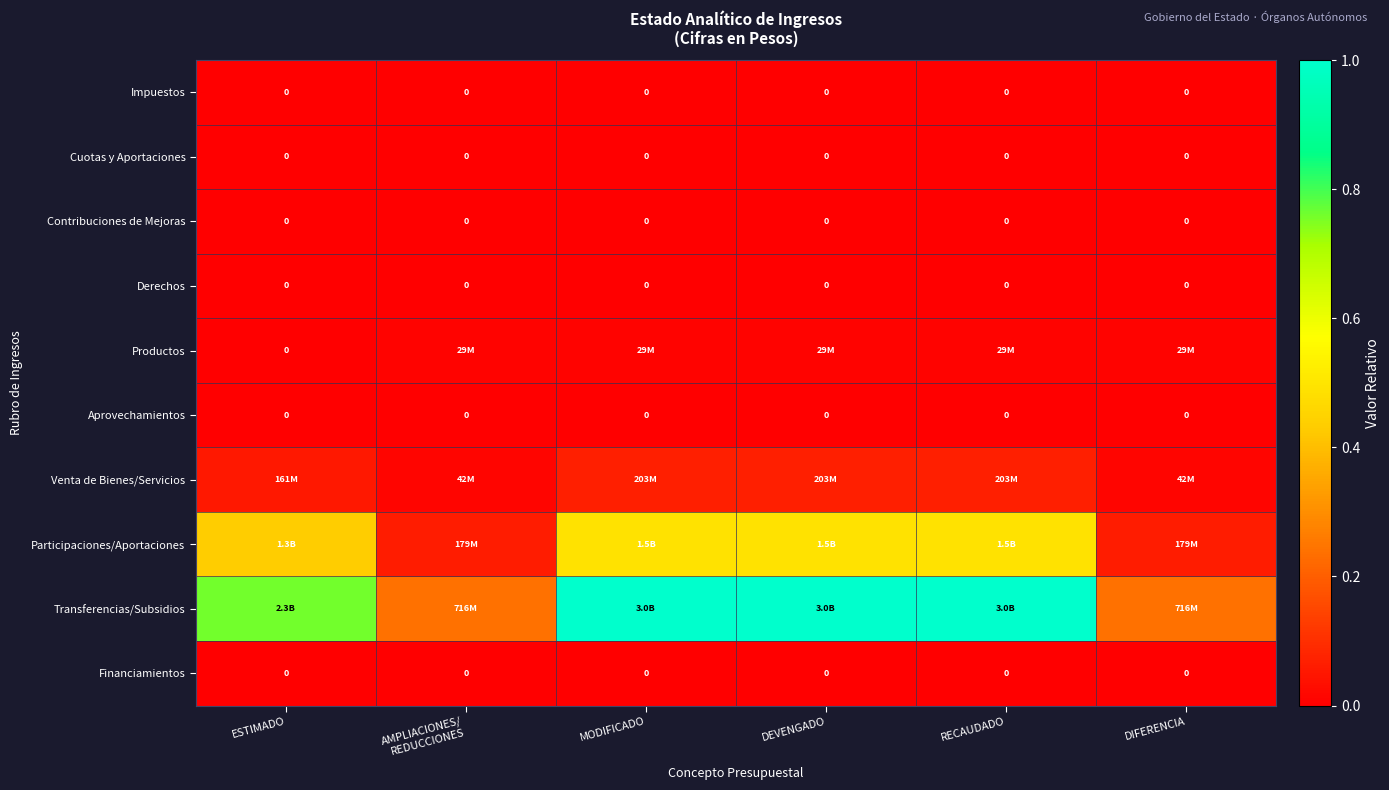

Which series has the largest total across all categories?

Transferencias/Subsidios